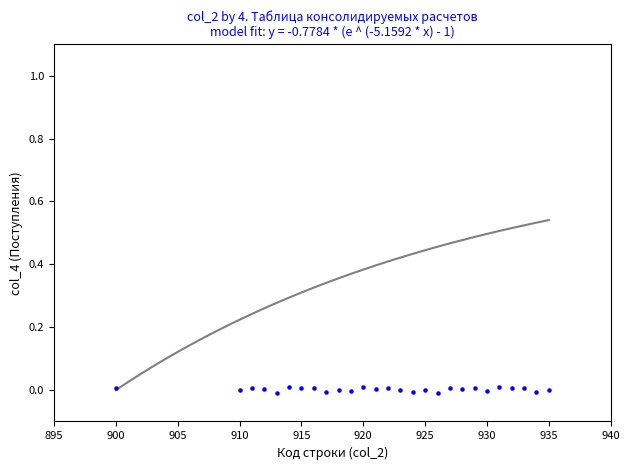

What is the range of X values (max minus min)?

35.0